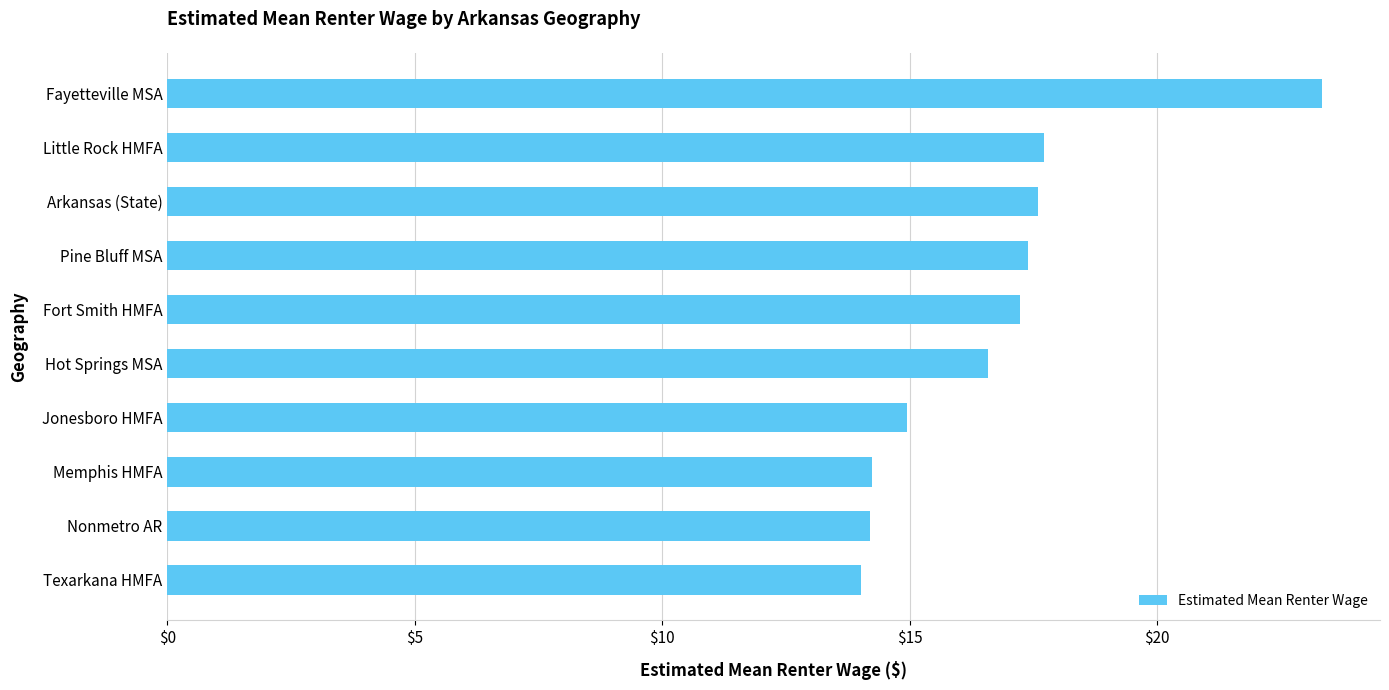

What is the sum of all values?

167.3